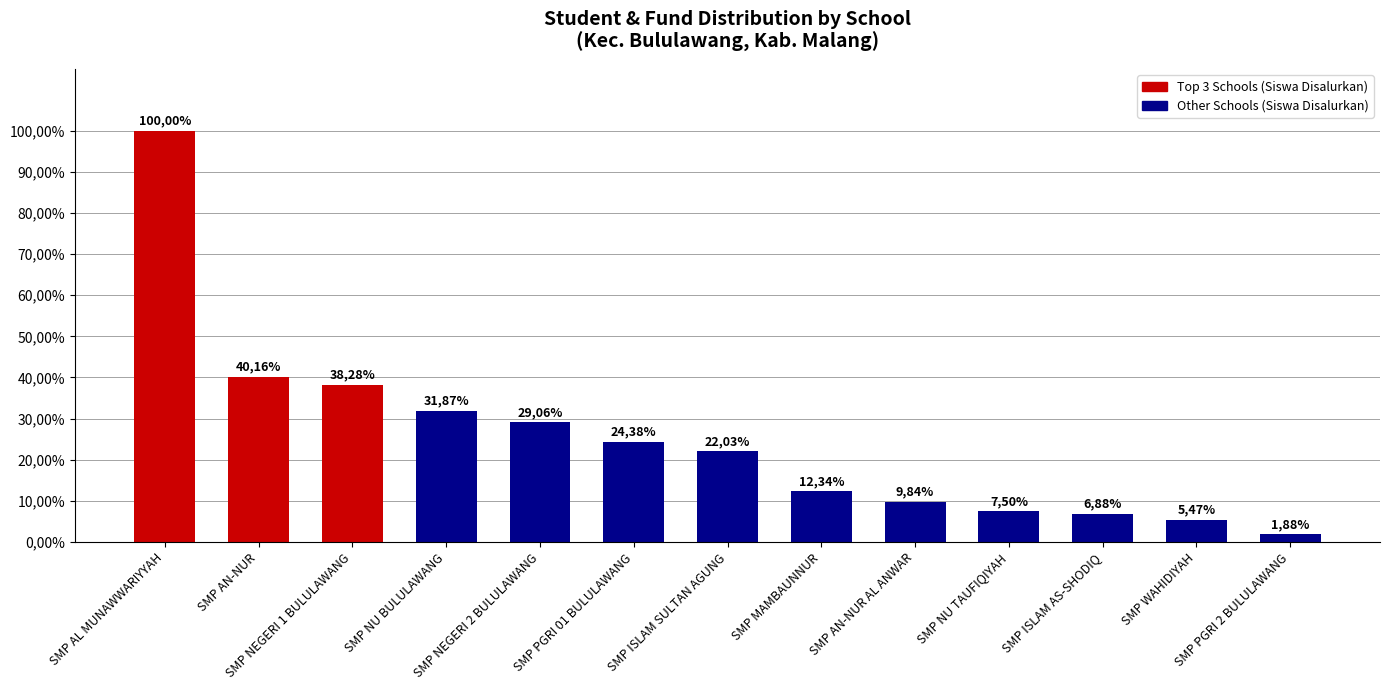

What is the maximum value shown in the chart?

100.0